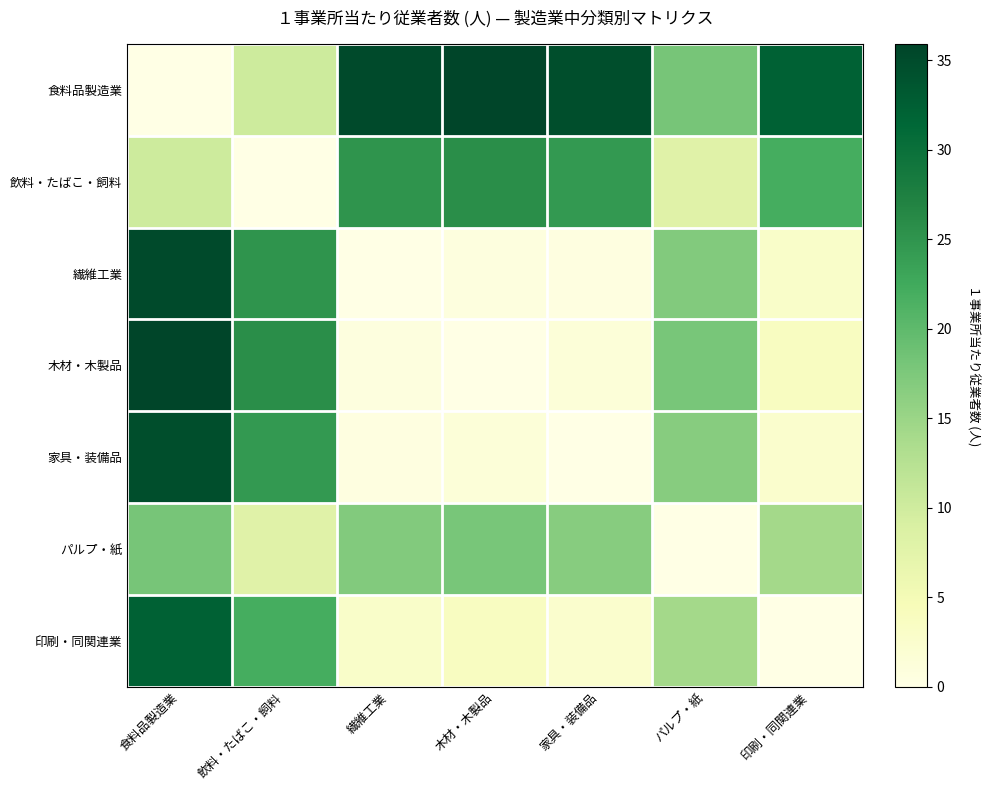

List the series in order of their peak value, highest first.

食料品製造業, 木材・木製品, 繊維工業, 家具・装備品, 印刷・同関連業, 飲料・たばこ・飼料, パルプ・紙